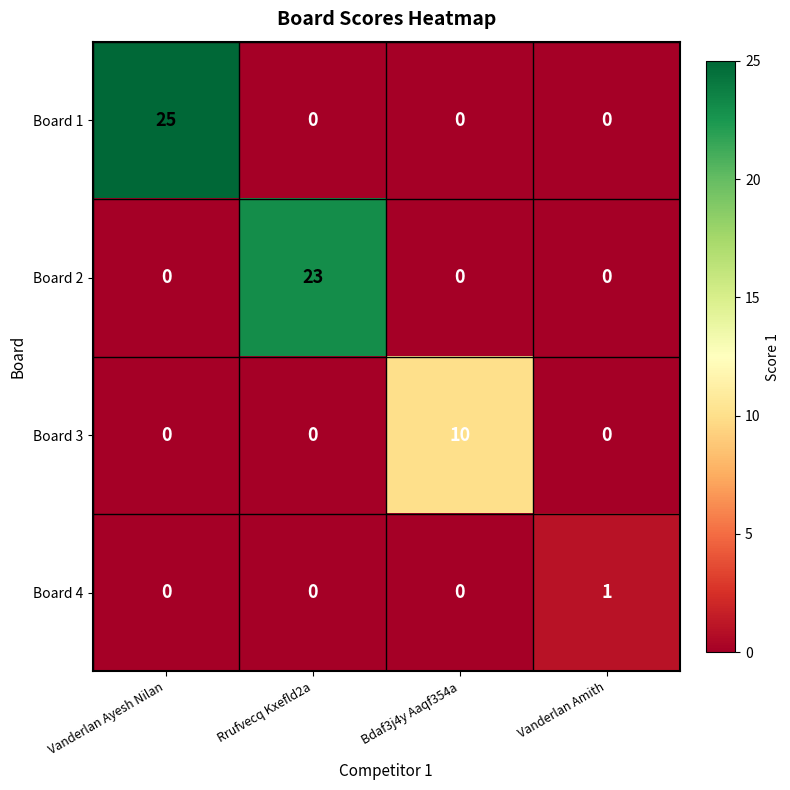

Which series has the largest range (max minus min)?

Board 1